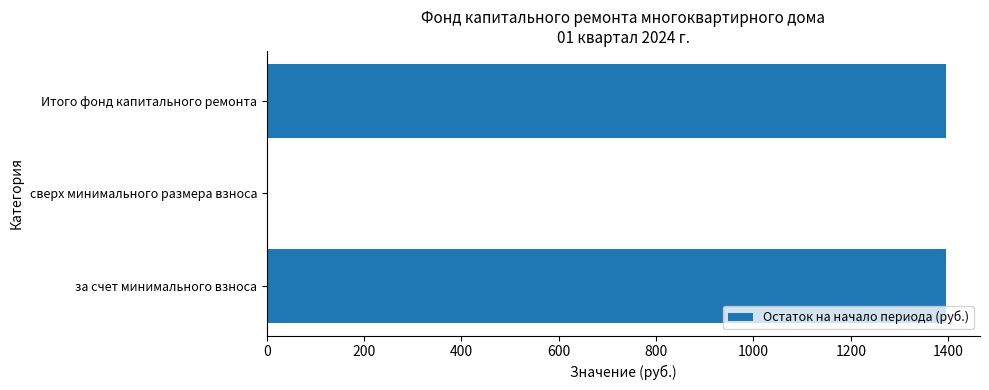

Is it true that the value at сверх минимального размера взноса is -792.2?

False